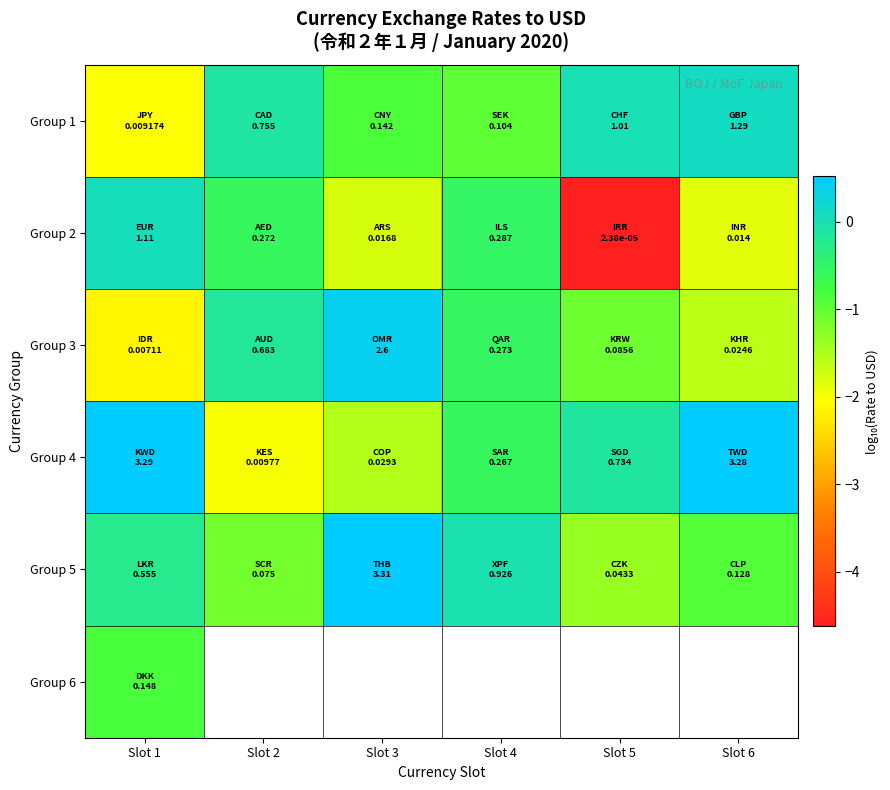

Is it true that Group 2 equals -0.9 at Slot 2?

False